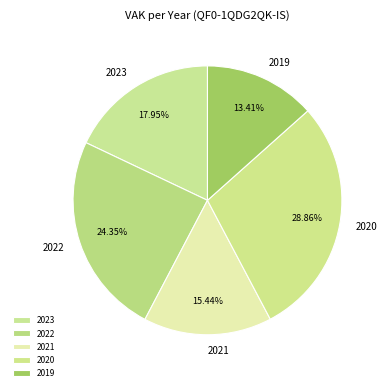

Rank the categories by value from highest to lowest.

2020, 2022, 2023, 2021, 2019